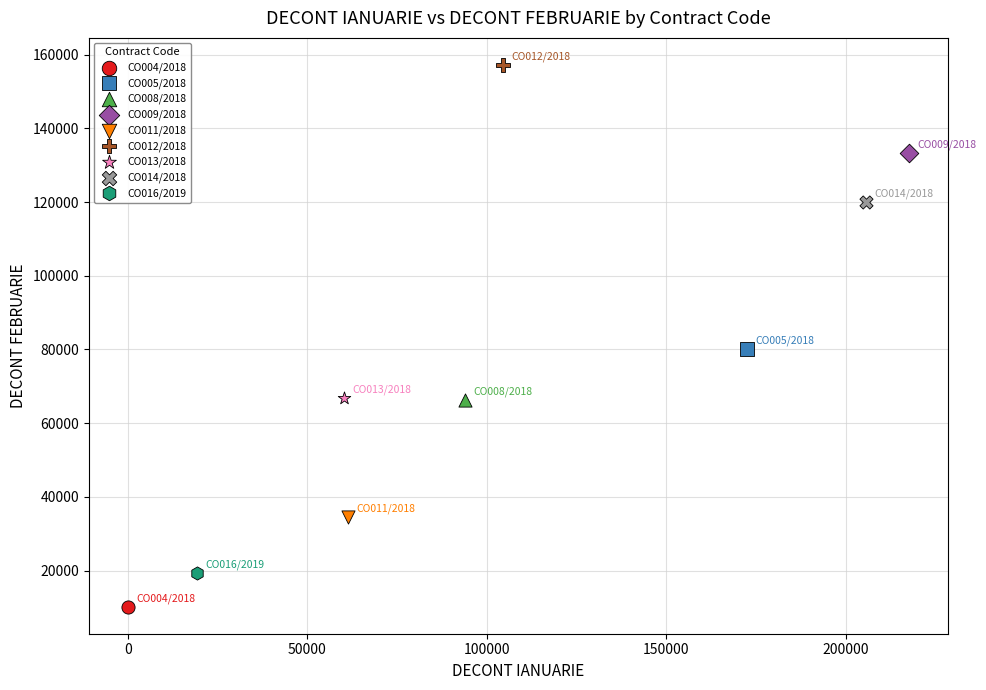

What are all the series names shown in the legend?

CO004/2018, CO005/2018, CO008/2018, CO009/2018, CO011/2018, CO012/2018, CO013/2018, CO014/2018, CO016/2019